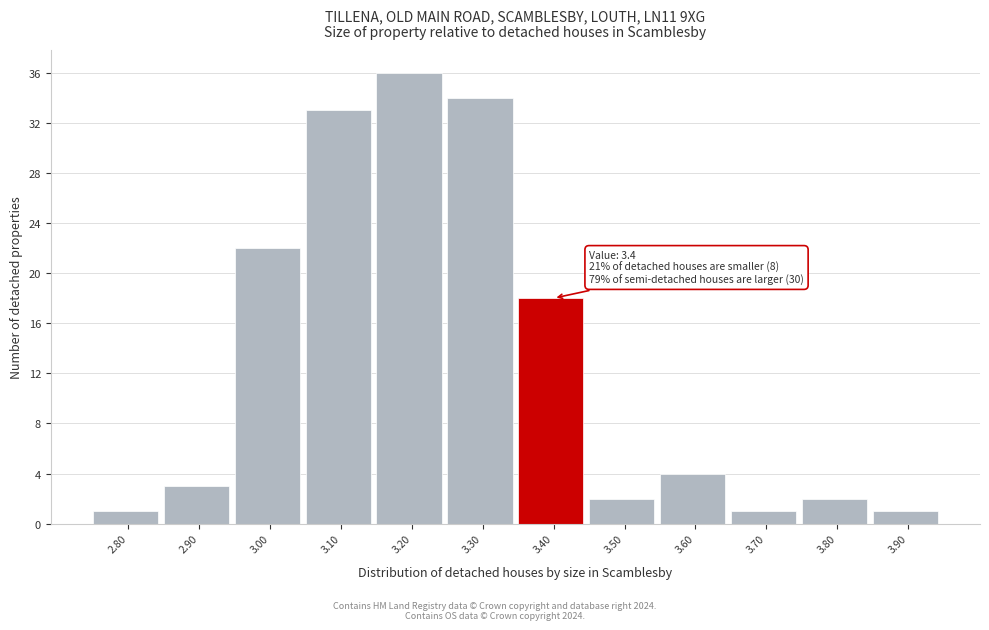

Over which range of the x-axis is the bar tallest?

3.15 to 3.25